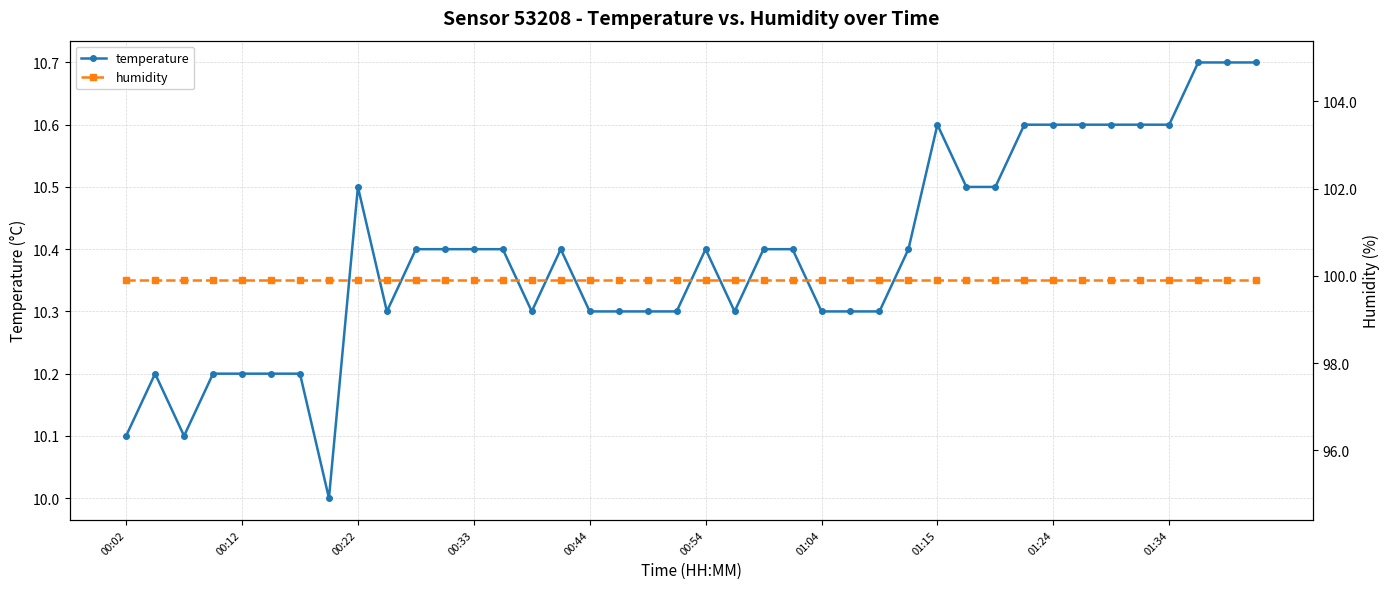

At which label does humidity reach its peak?

00:02